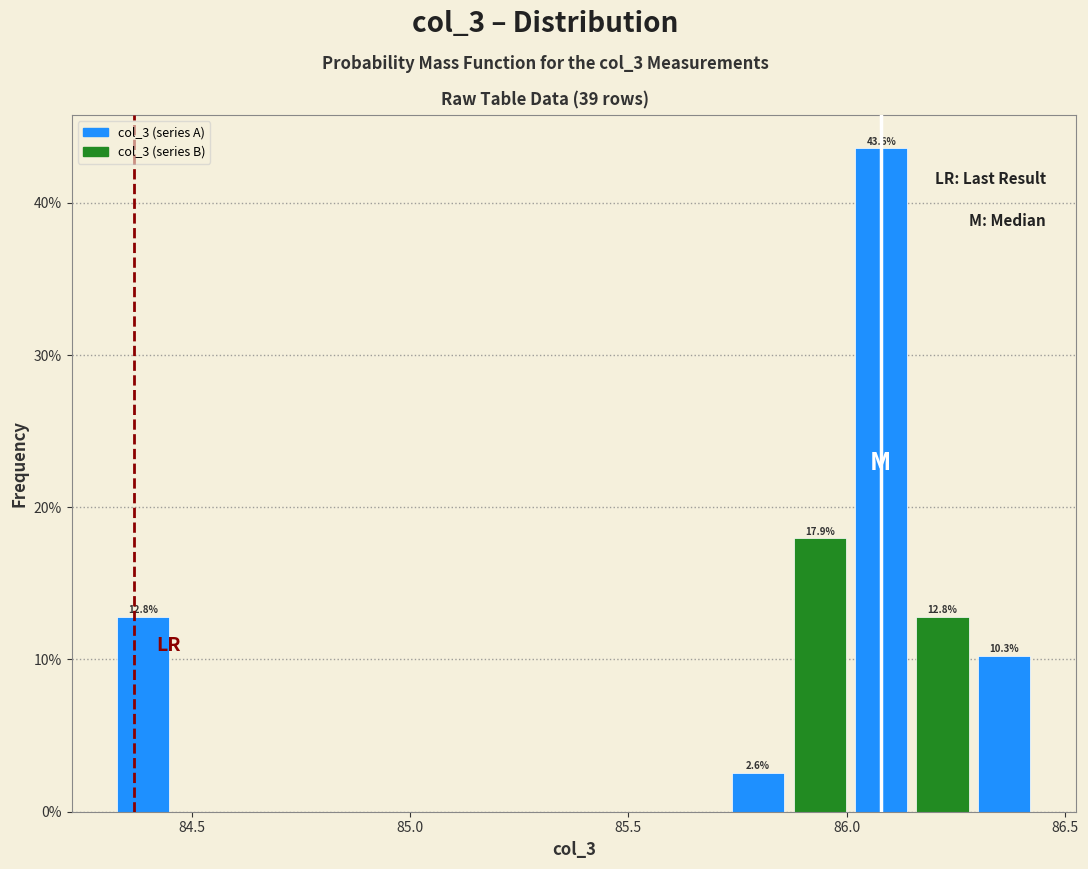

Read against the x-axis, roughly where is the centre of the tallest bar?

86.10